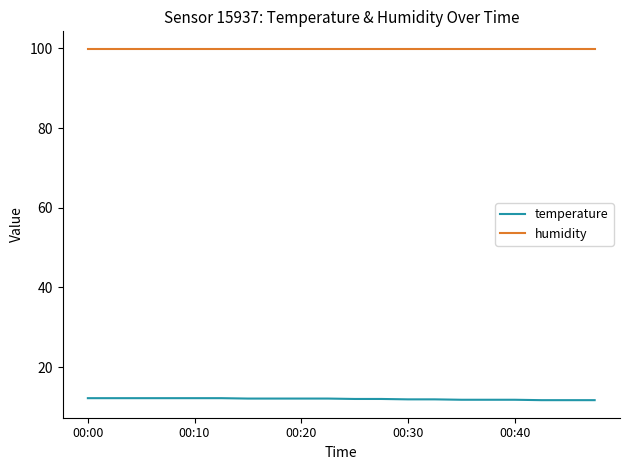

What is the lowest value of the temperature series?

11.7